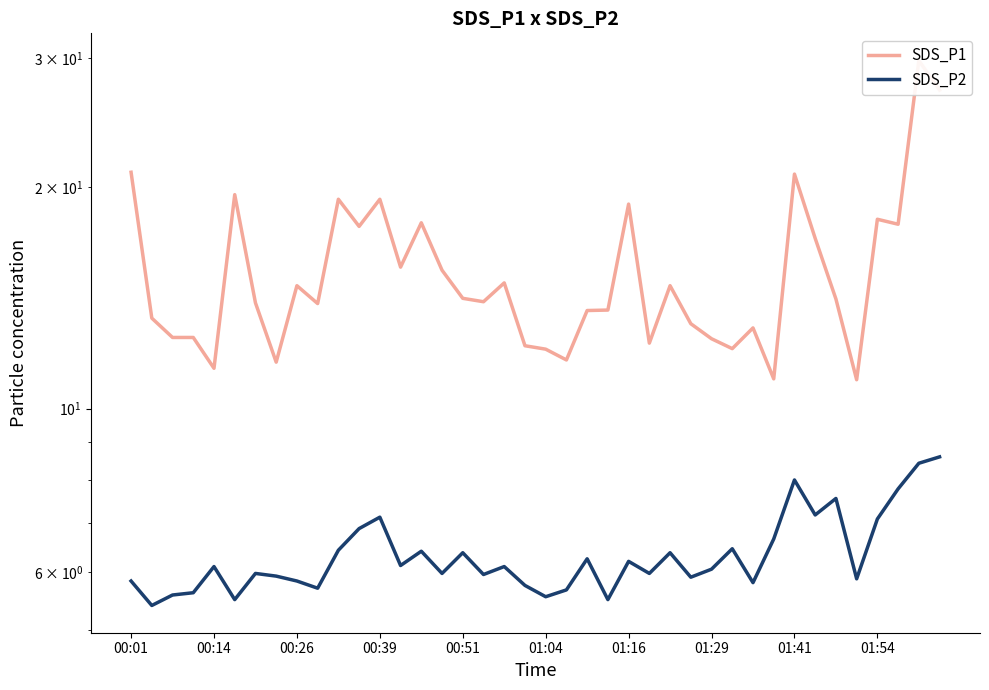

What is the sum of all SDS_P2 values?

253.4